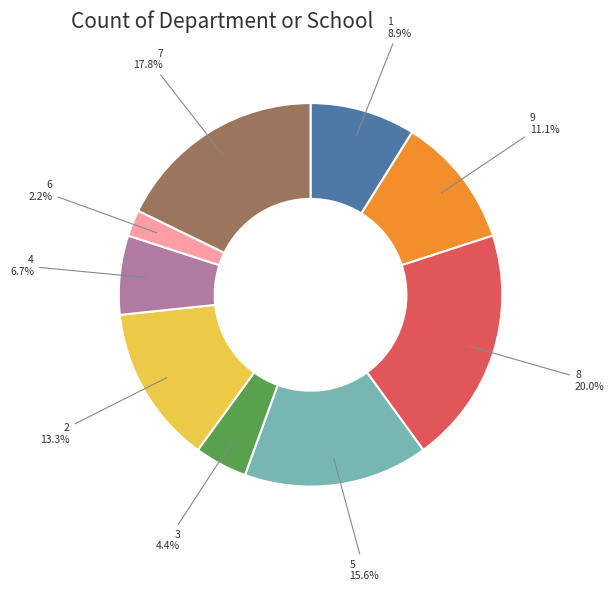

Which category has the smallest portion of the pie?

6